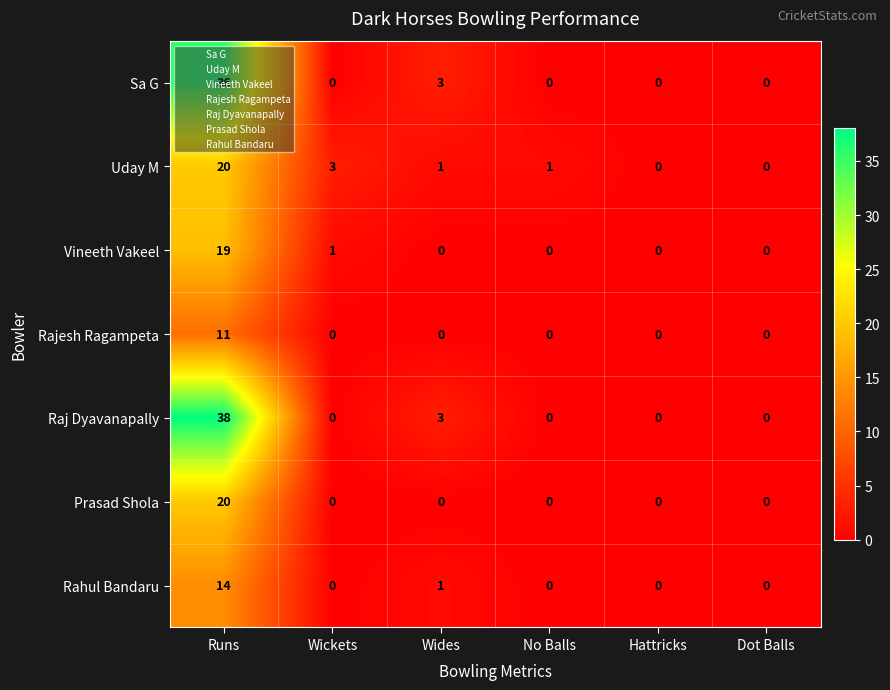

What is the difference between the Rajesh Ragampeta values at No Balls and Runs?

11